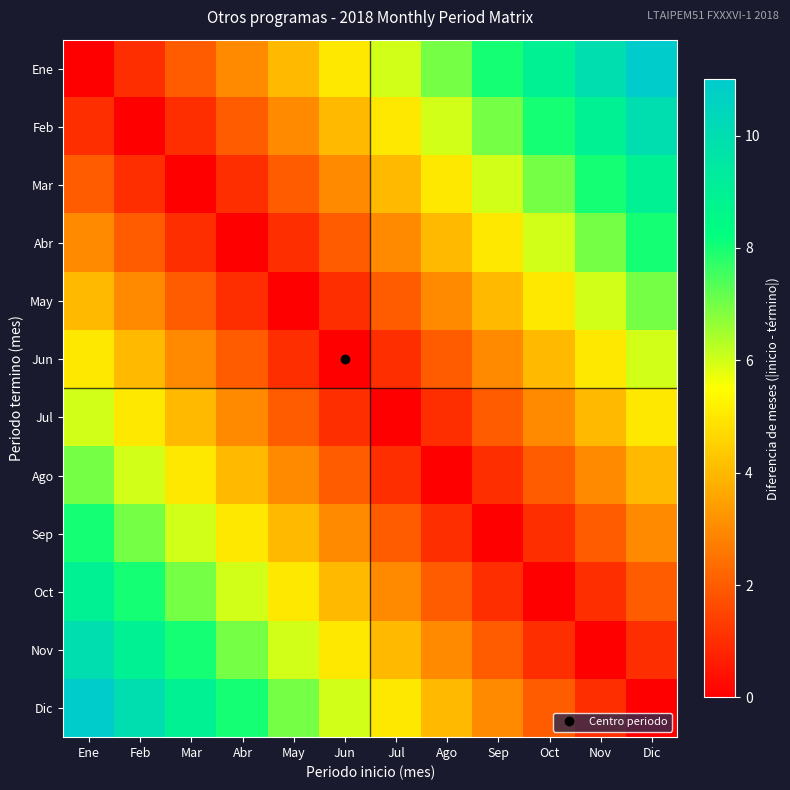

Reading left to right, transcribe all the data shown in this chart.

Ene: Ene=0	Feb=1	Mar=2	Abr=3	May=4	Jun=5	Jul=6	Ago=7	Sep=8	Oct=9	Nov=10	Dic=11
Feb: Ene=1	Feb=0	Mar=1	Abr=2	May=3	Jun=4	Jul=5	Ago=6	Sep=7	Oct=8	Nov=9	Dic=10
Mar: Ene=2	Feb=1	Mar=0	Abr=1	May=2	Jun=3	Jul=4	Ago=5	Sep=6	Oct=7	Nov=8	Dic=9
Abr: Ene=3	Feb=2	Mar=1	Abr=0	May=1	Jun=2	Jul=3	Ago=4	Sep=5	Oct=6	Nov=7	Dic=8
May: Ene=4	Feb=3	Mar=2	Abr=1	May=0	Jun=1	Jul=2	Ago=3	Sep=4	Oct=5	Nov=6	Dic=7
Jun: Ene=5	Feb=4	Mar=3	Abr=2	May=1	Jun=0	Jul=1	Ago=2	Sep=3	Oct=4	Nov=5	Dic=6
Jul: Ene=6	Feb=5	Mar=4	Abr=3	May=2	Jun=1	Jul=0	Ago=1	Sep=2	Oct=3	Nov=4	Dic=5
Ago: Ene=7	Feb=6	Mar=5	Abr=4	May=3	Jun=2	Jul=1	Ago=0	Sep=1	Oct=2	Nov=3	Dic=4
Sep: Ene=8	Feb=7	Mar=6	Abr=5	May=4	Jun=3	Jul=2	Ago=1	Sep=0	Oct=1	Nov=2	Dic=3
Oct: Ene=9	Feb=8	Mar=7	Abr=6	May=5	Jun=4	Jul=3	Ago=2	Sep=1	Oct=0	Nov=1	Dic=2
Nov: Ene=10	Feb=9	Mar=8	Abr=7	May=6	Jun=5	Jul=4	Ago=3	Sep=2	Oct=1	Nov=0	Dic=1
Dic: Ene=11	Feb=10	Mar=9	Abr=8	May=7	Jun=6	Jul=5	Ago=4	Sep=3	Oct=2	Nov=1	Dic=0